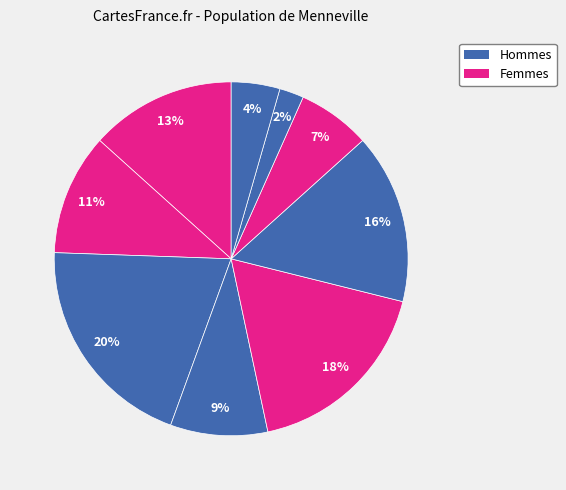

Count the number of slices in the pie.

9